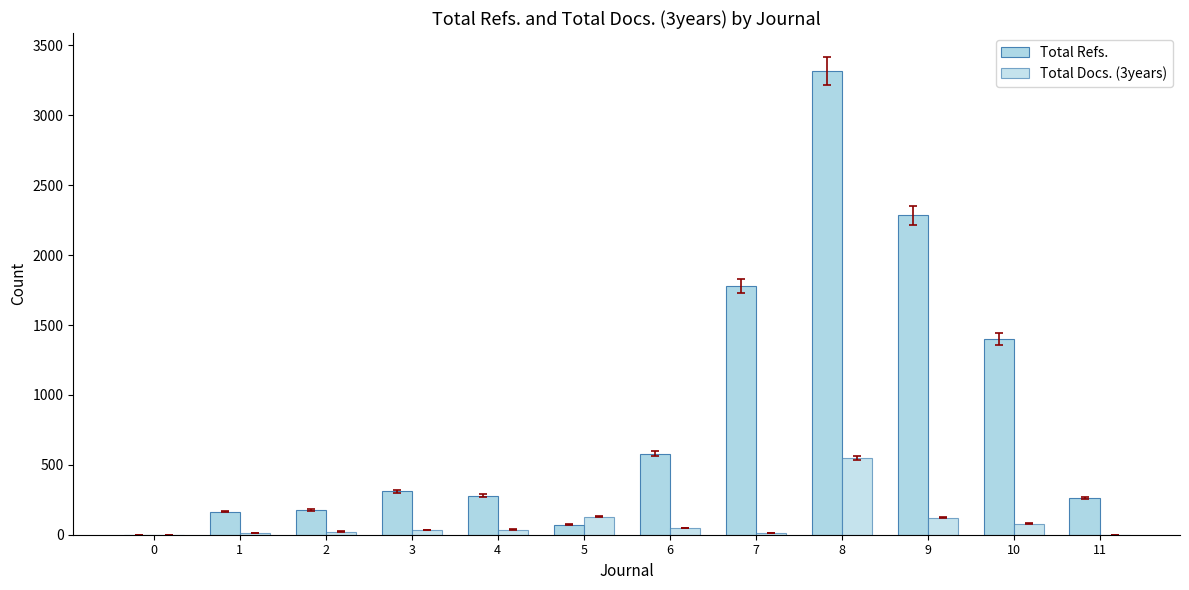

Which series has the largest total across all categories?

Total Refs.